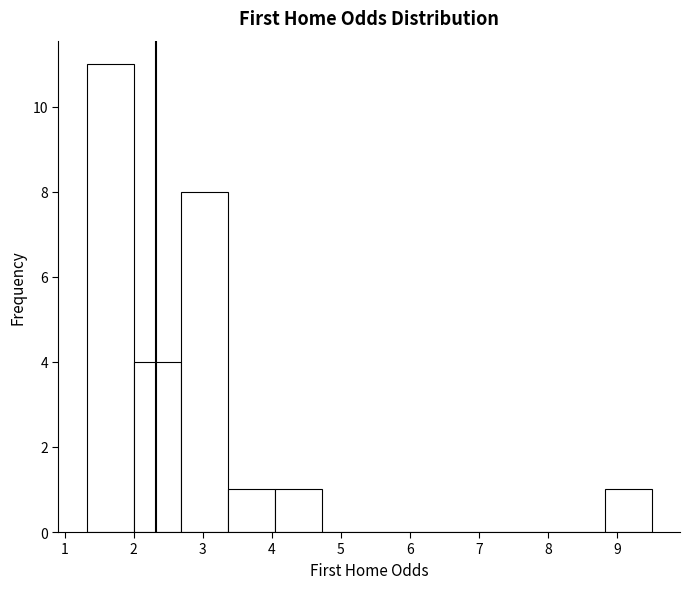

Over which range of the x-axis is the bar tallest?

1.3 to 2.0